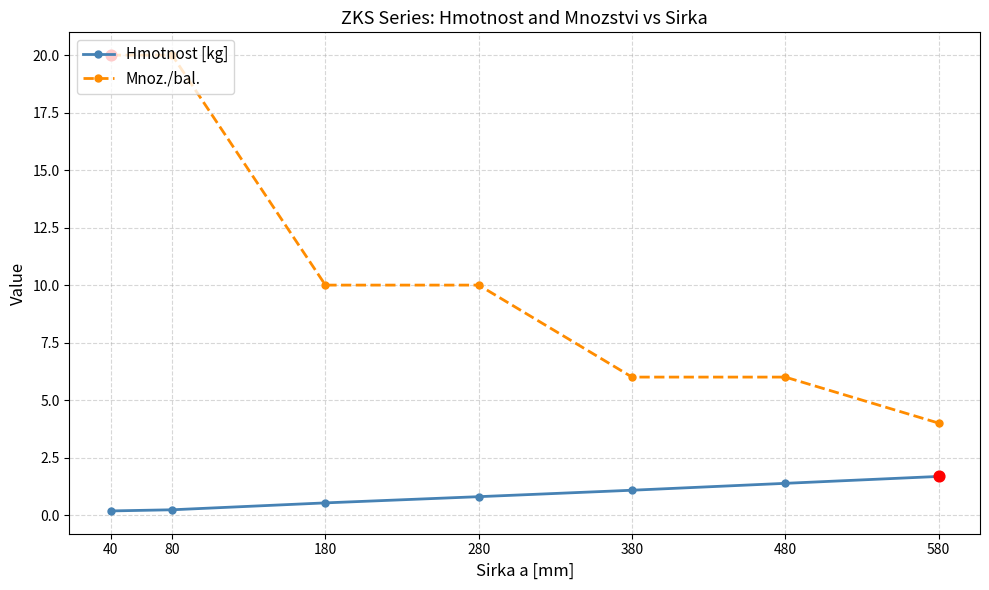

Which series has the largest range (max minus min)?

Mnoz./bal.